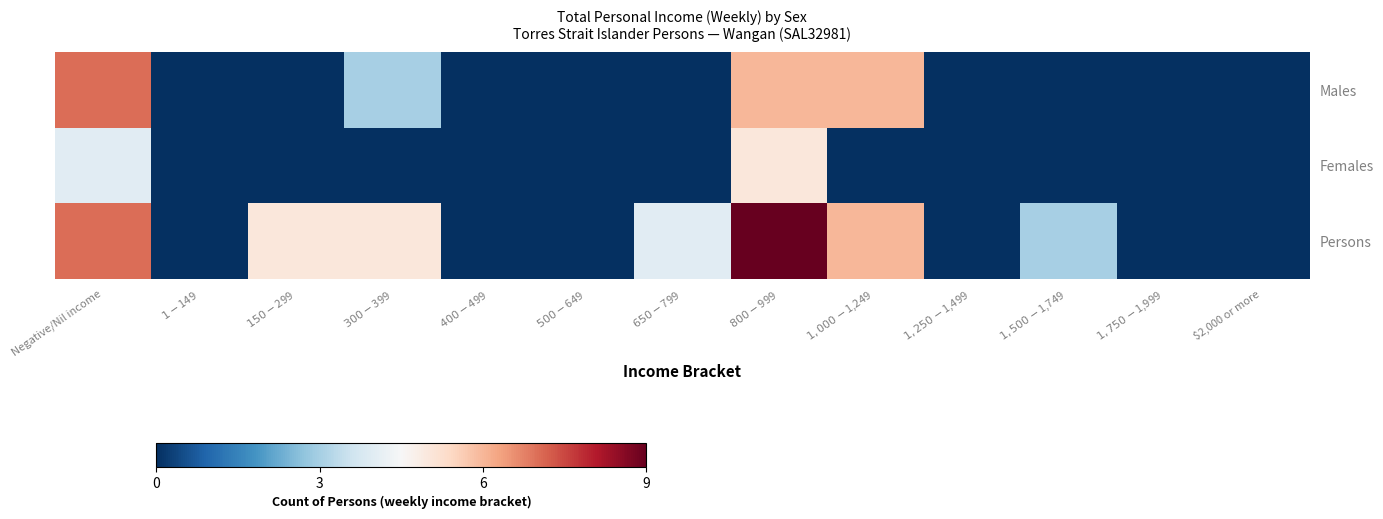

What is the difference between the highest and lowest values at $150-$299?

5